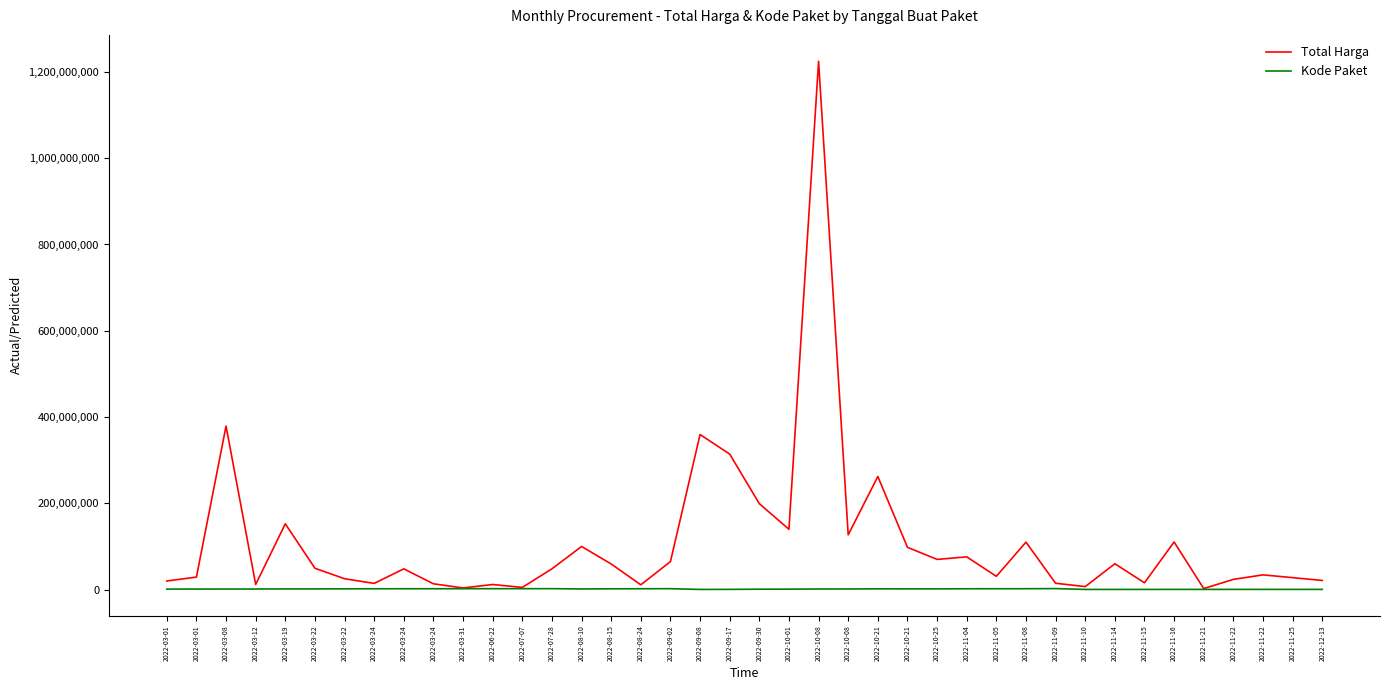

In Total Harga, how many points are higher than both neighbors (excluding endpoints)?

13